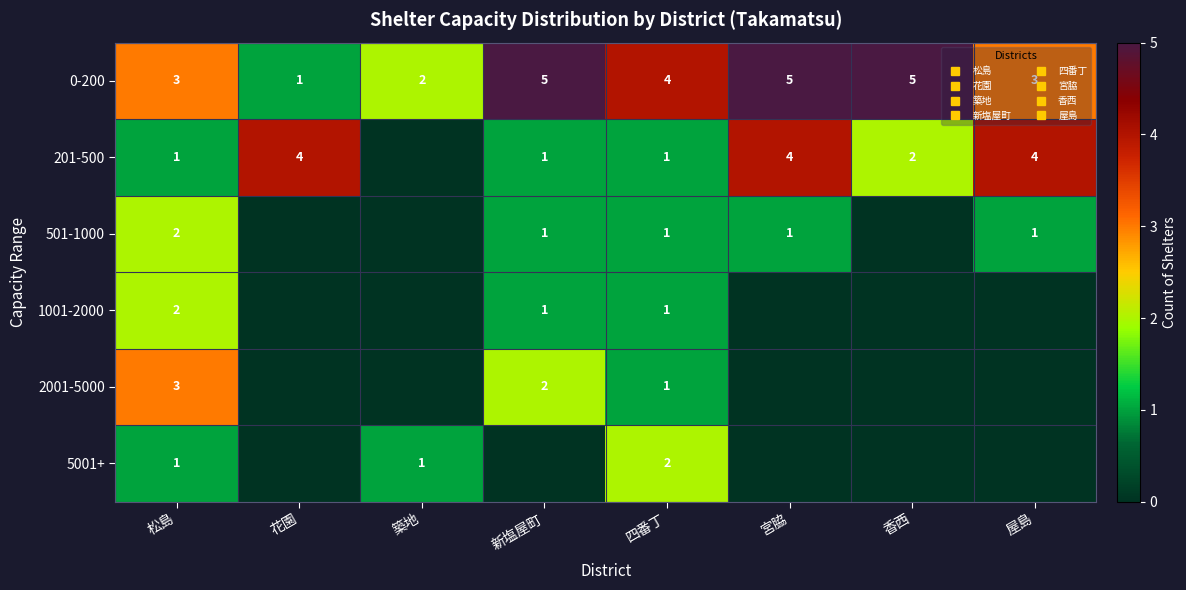

What is the difference between the 201-500 values at 松島 and 屋島?

3